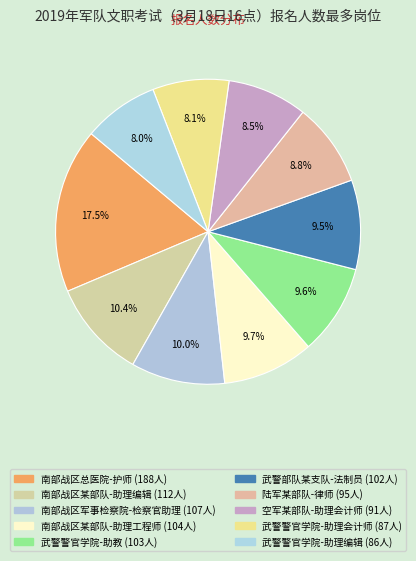

How many slices are in this pie chart?

10